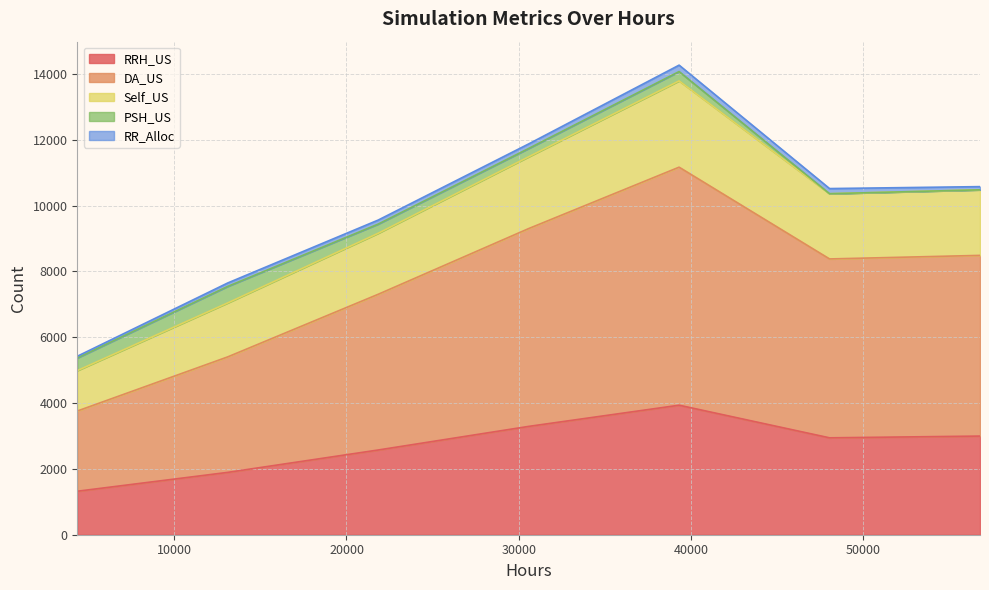

Where is RRH_US nearest to the value 2628?

21840